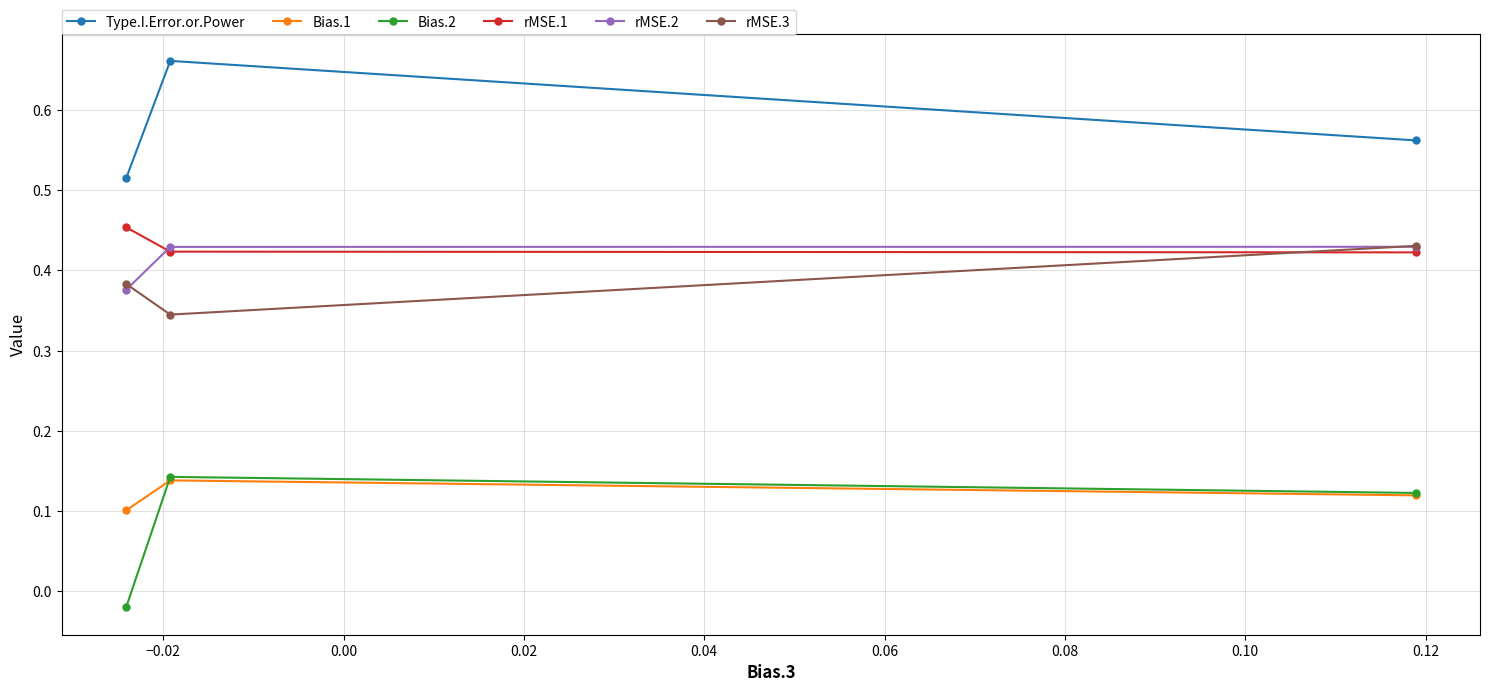

Count the Bias.1 values in the range 0 to 1.

3